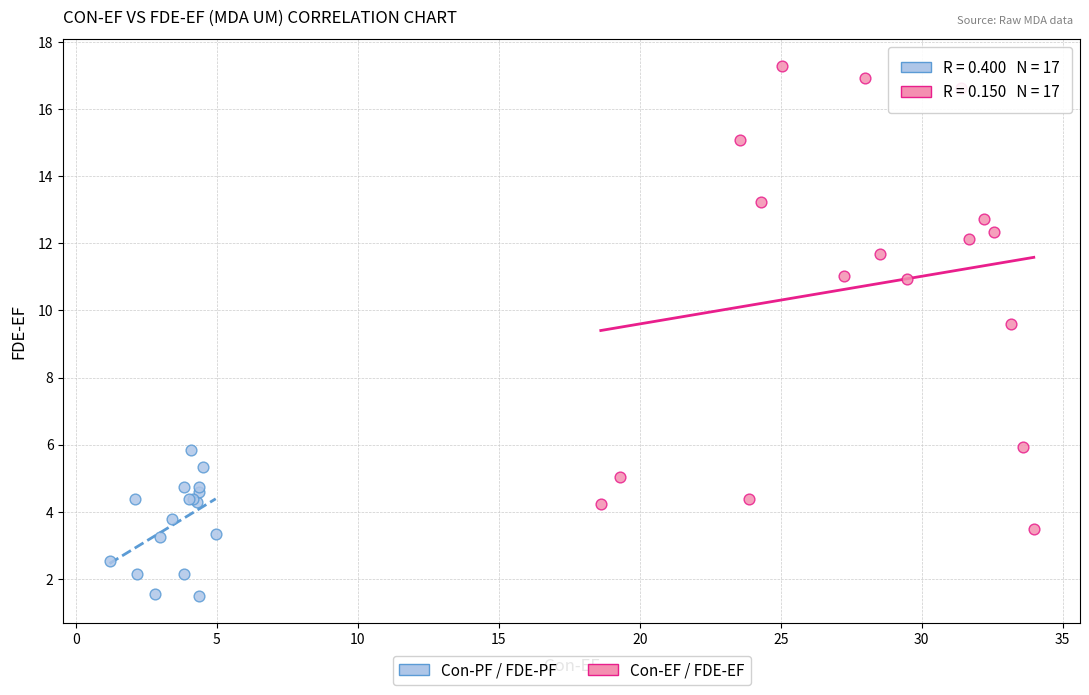

What are all the series names shown in the legend?

Con-PF / FDE-PF, Con-EF / FDE-EF